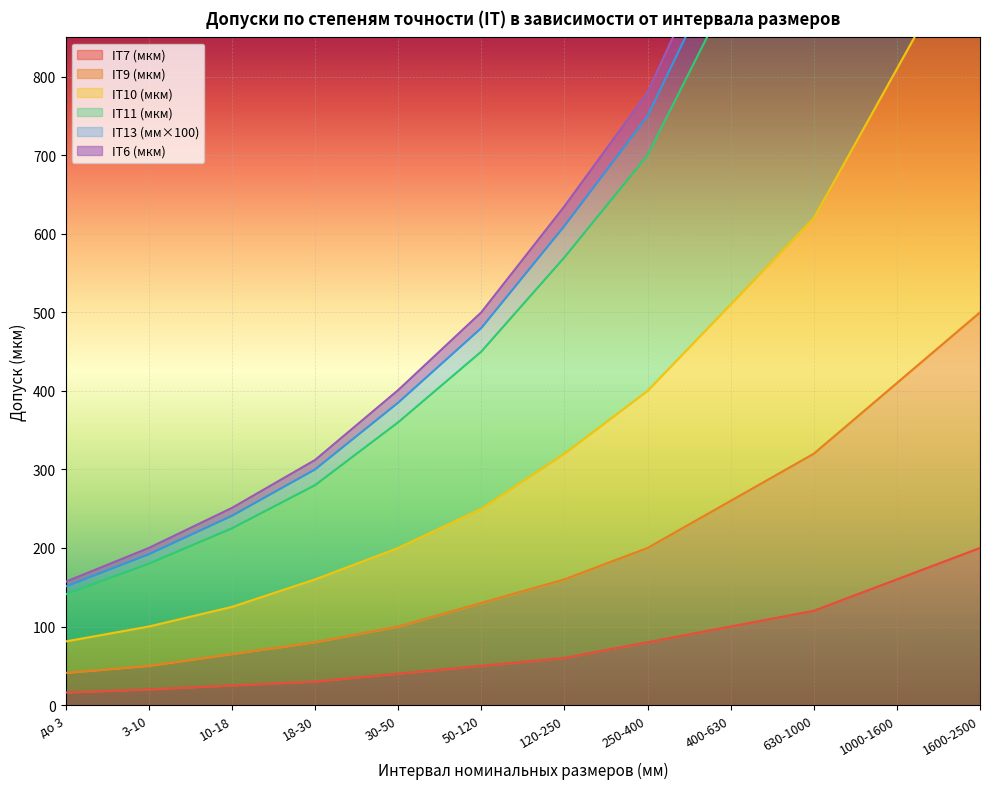

Count the number of data series in this chart.

6